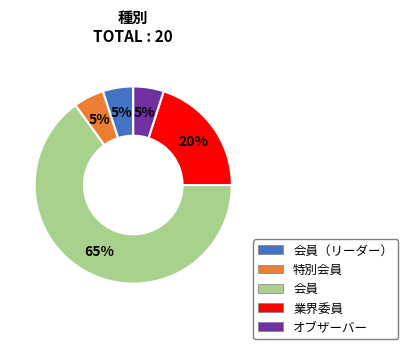

To the nearest percent, what is the average slice percentage?

20%